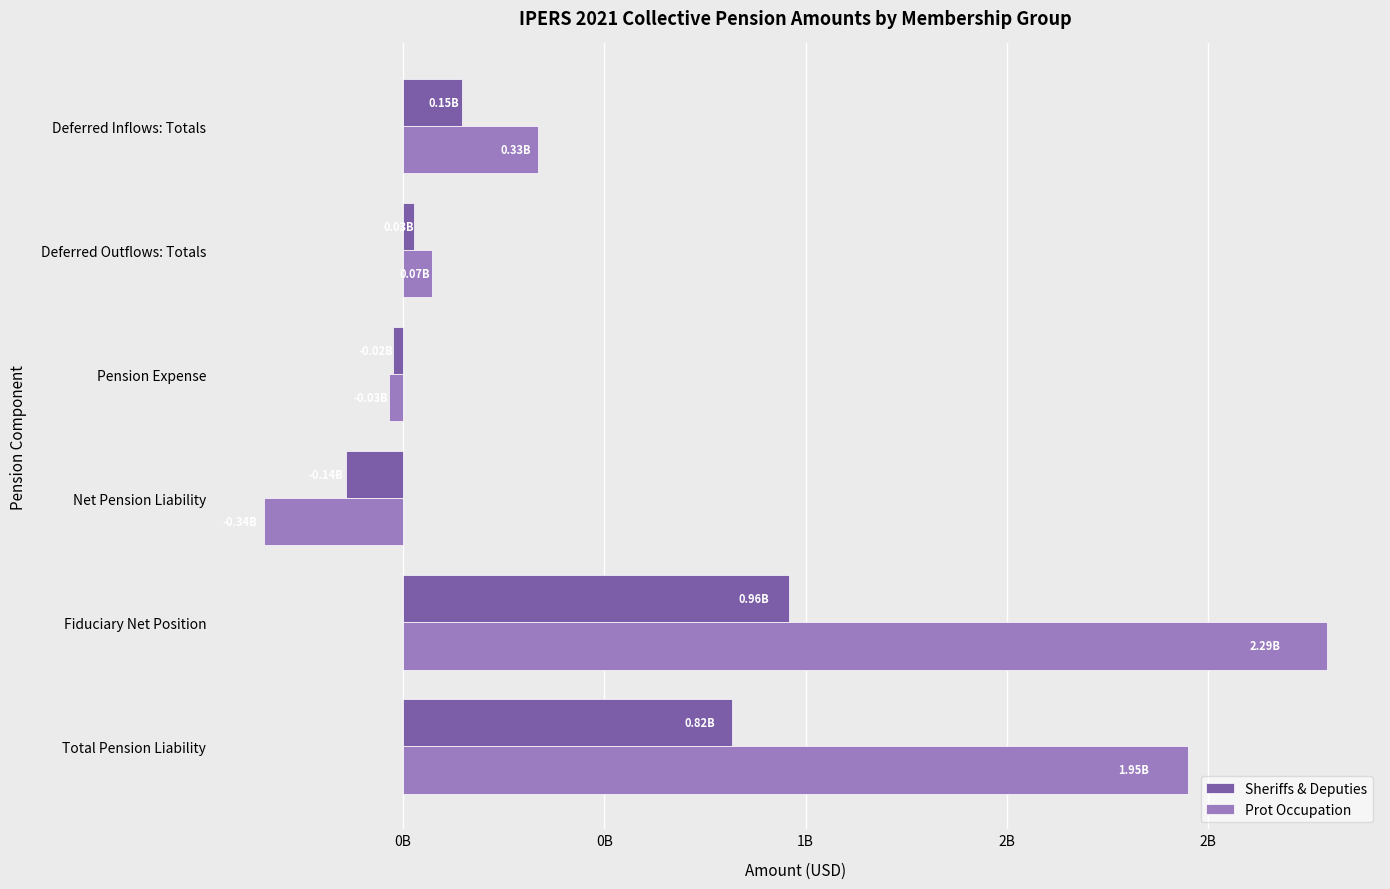

What is the average value of the Prot Occupation series?

711986193